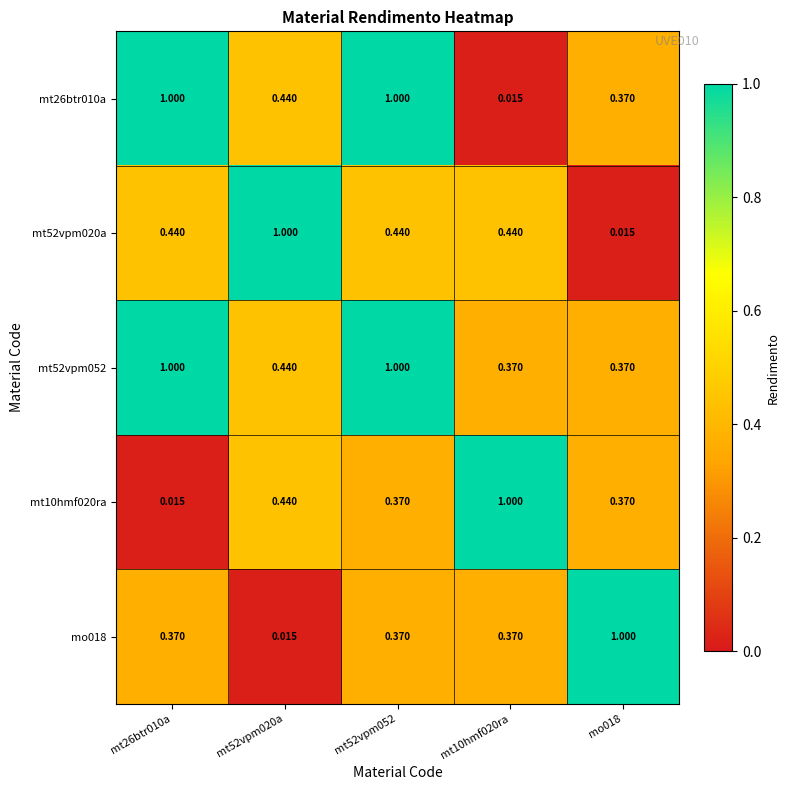

Which series has the largest total across all categories?

mt52vpm052